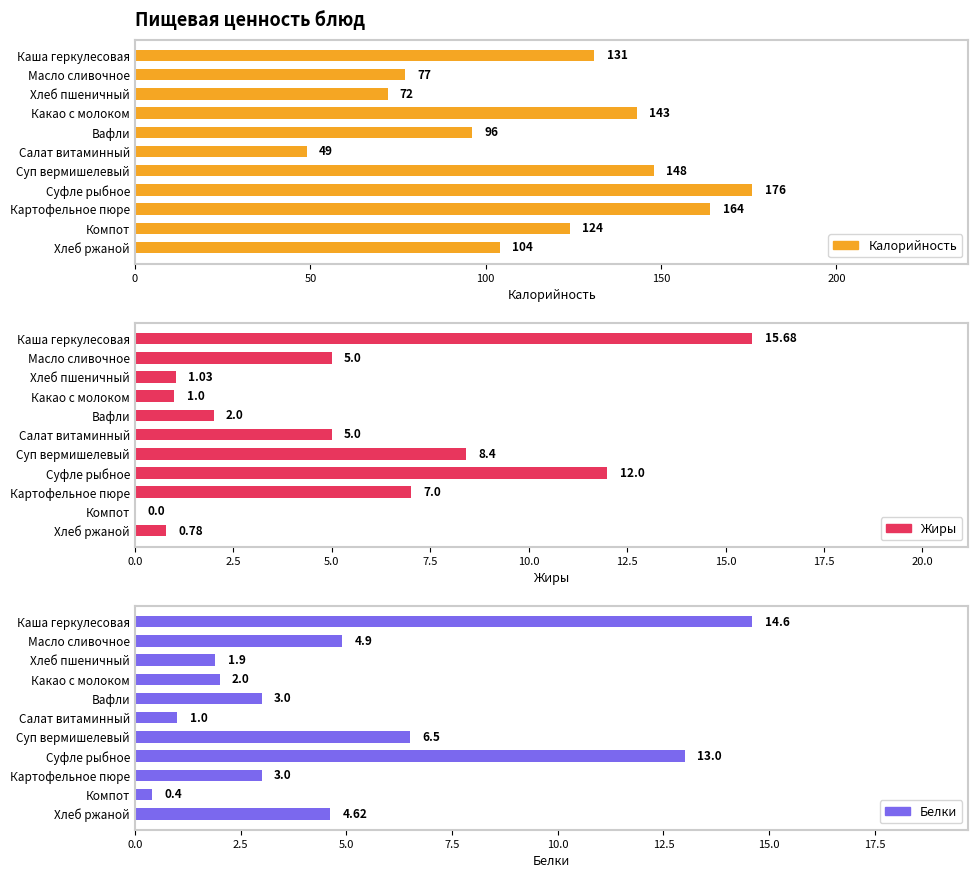

What is the spread (max minus min) of values at Суп вермишелевый?

141.5